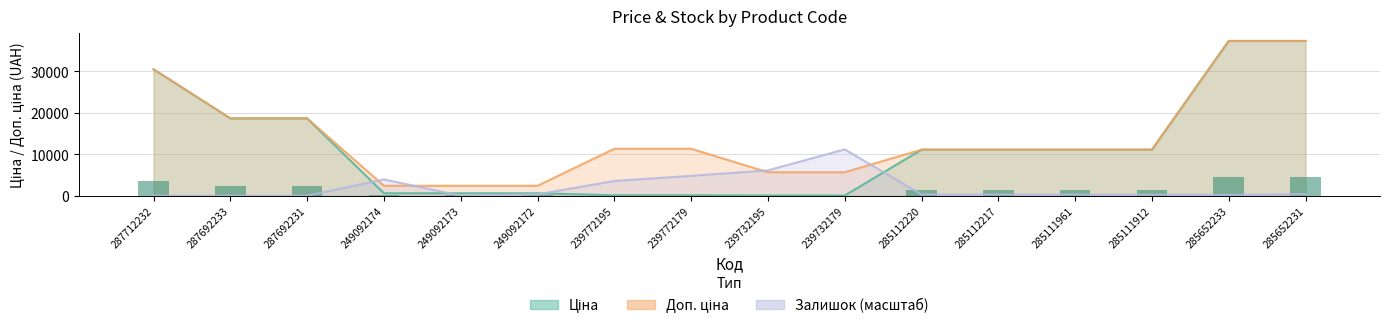

What is the difference between the Доп. ціна values at 239772195 and 249092173?

8935.3